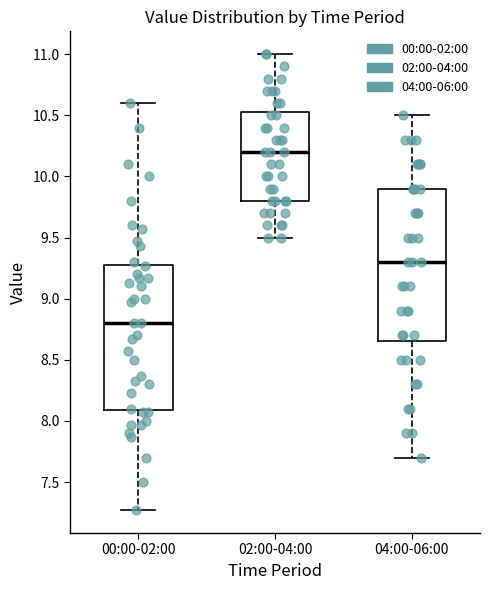

Reading left to right, read every box against the y-axis: the position of its median line, the range the box covers, and the ends of its whiskers. The values are not printed on the chart, so give them approximately, as read against the axis.

00:00-02:00: median 8.80, box 8.10 to 9.30, whiskers 7.25 to 10.60
02:00-04:00: median 10.20, box 9.80 to 10.55, whiskers 9.50 to 11.00
04:00-06:00: median 9.30, box 8.65 to 9.90, whiskers 7.70 to 10.50